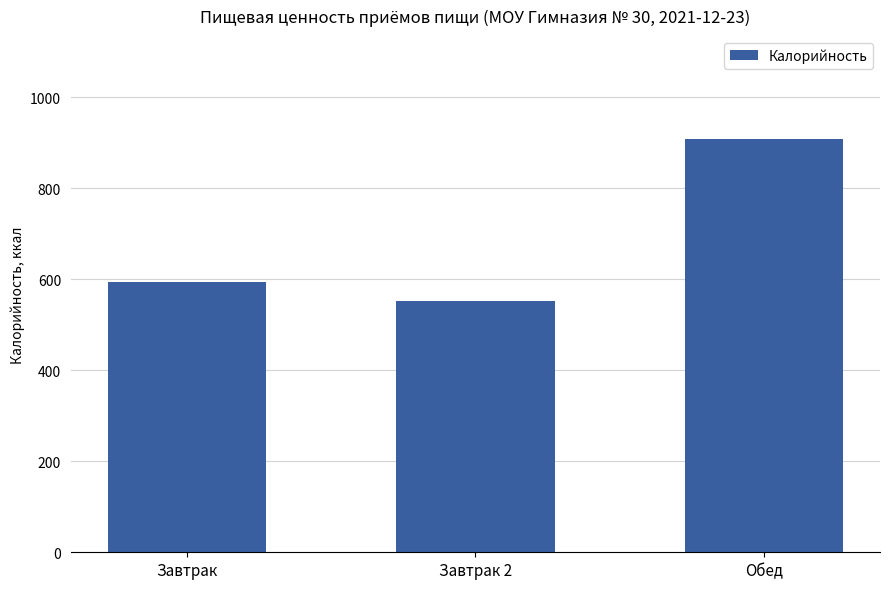

Is it true that the value at Завтрак is 593.4?

True